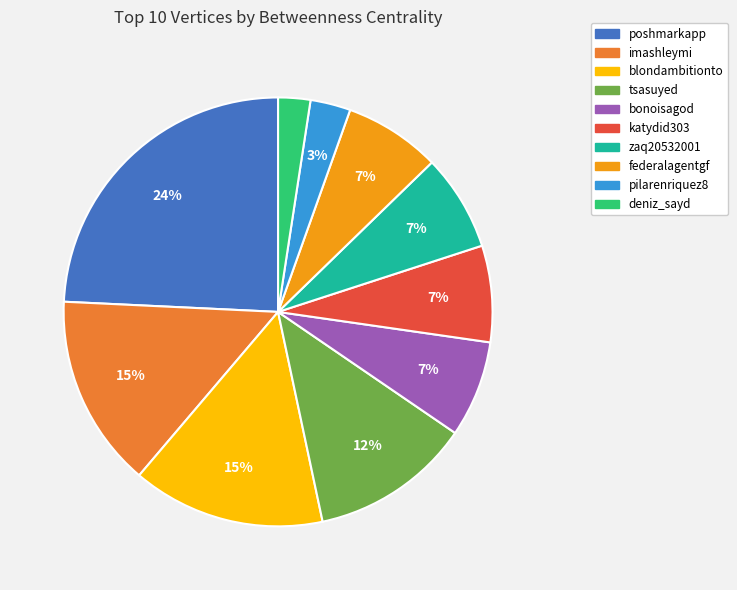

To the nearest percent, what portion does imashleymi represent?

15%